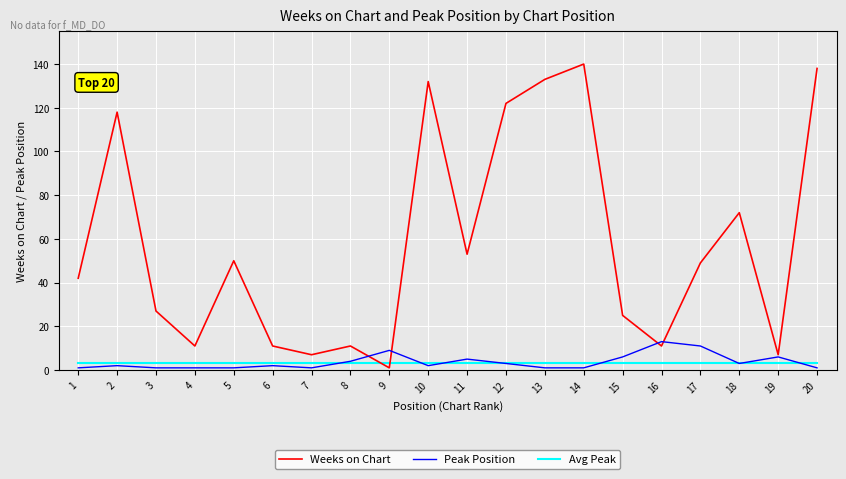

At how many categories does at least one series exceed 20?

13